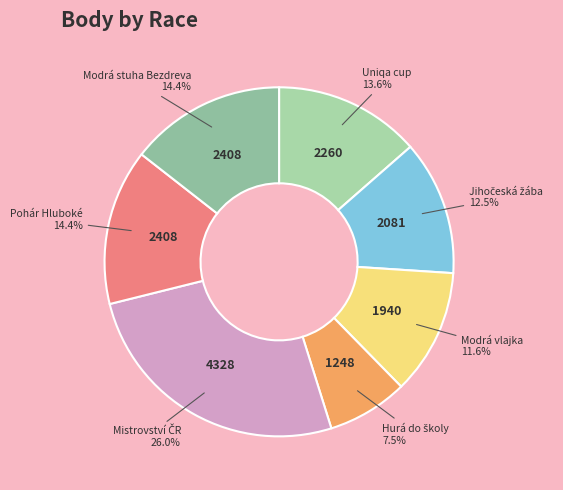

Which has a higher value, Modrá stuha Bezdreva or Modrá vlajka?

Modrá stuha Bezdreva